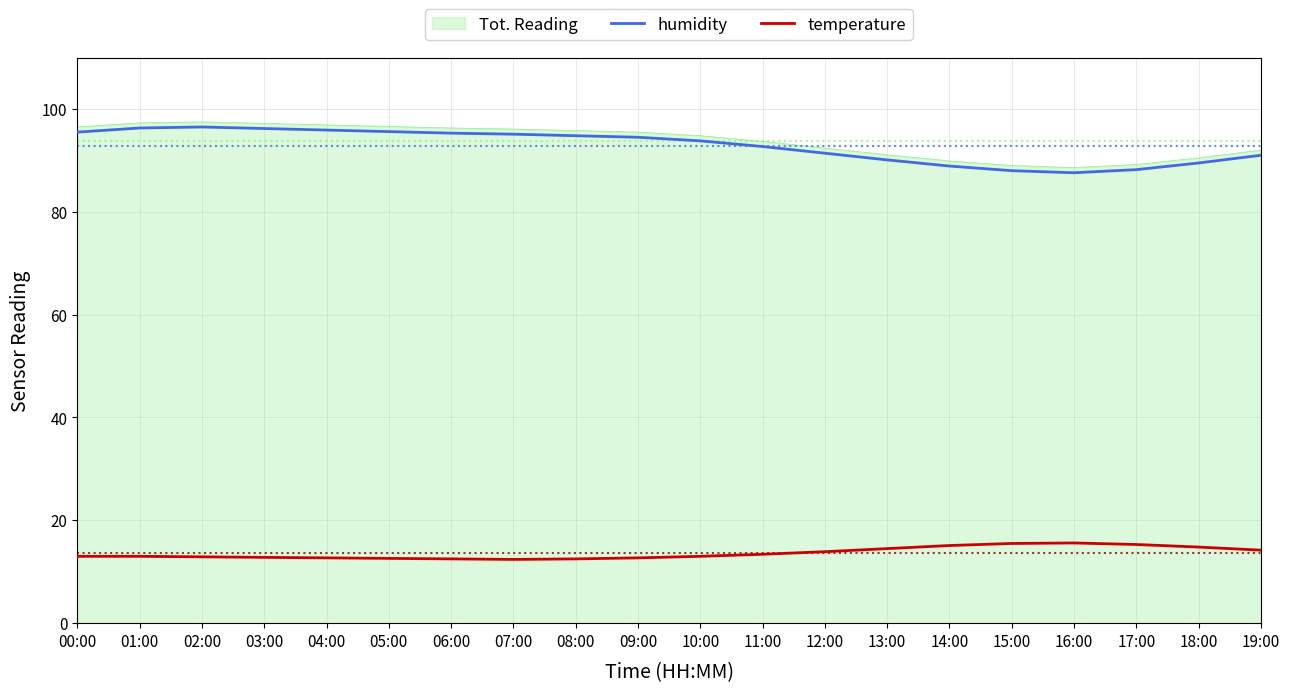

What is the spread (max minus min) of values at 03:00?

84.4